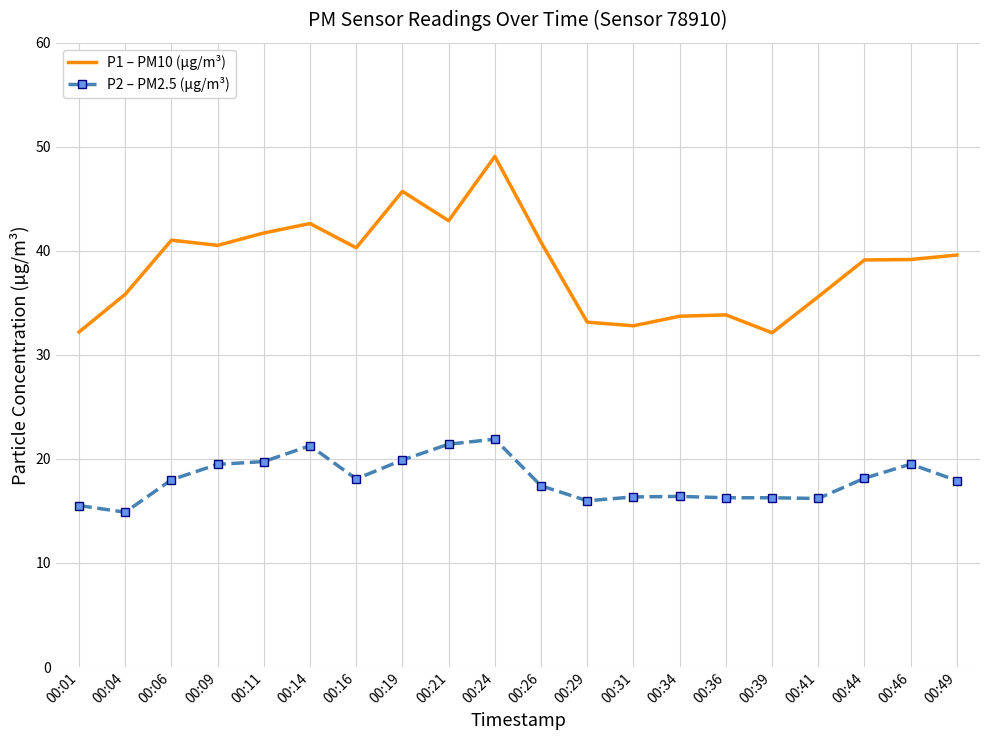

Is it true that P1 – PM10 (µg/m³) equals 32.1 at 00:39?

True